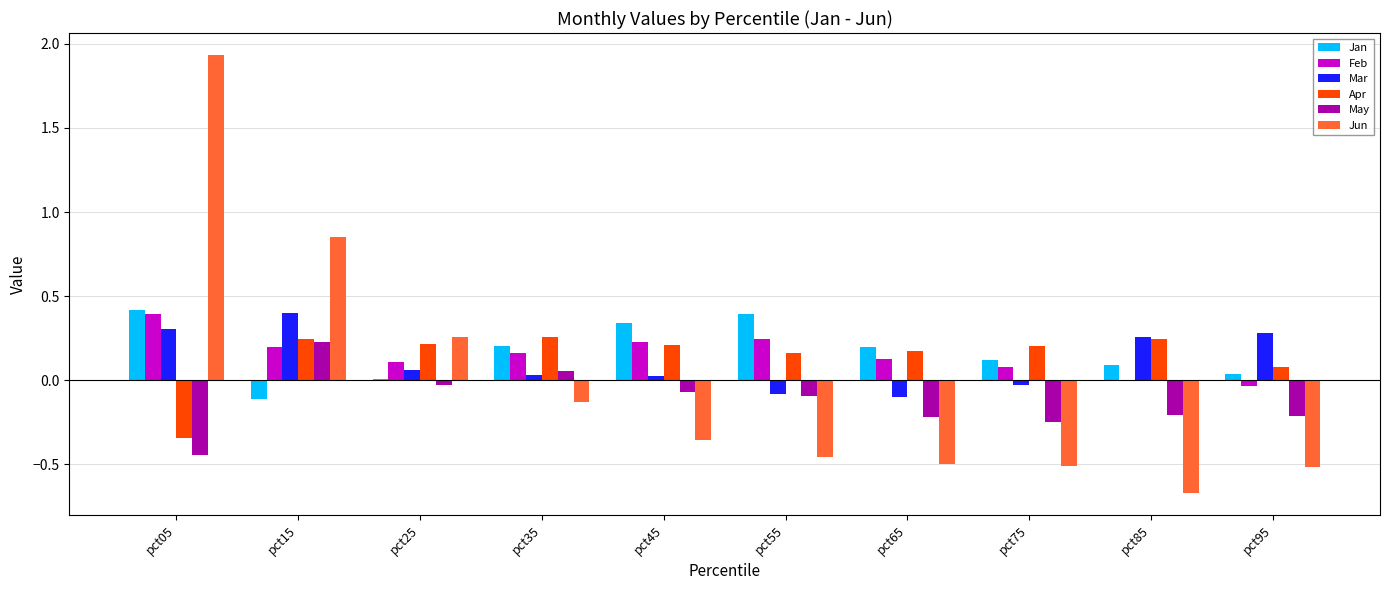

Does the chart contain stacked bars?

No